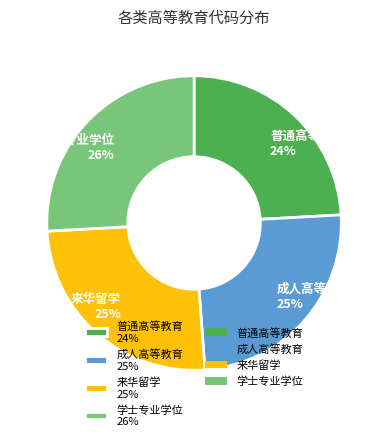

The 来华留学 slice represents 25% of the pie. True or false?

True